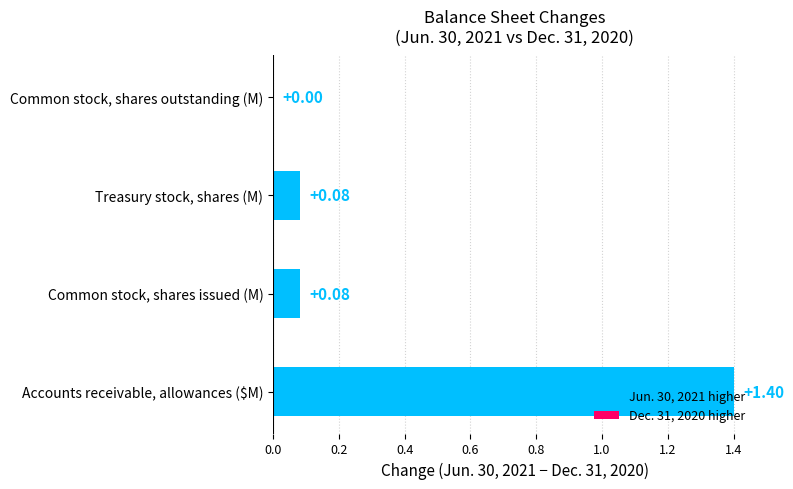

What is the sum of all values?

1.6